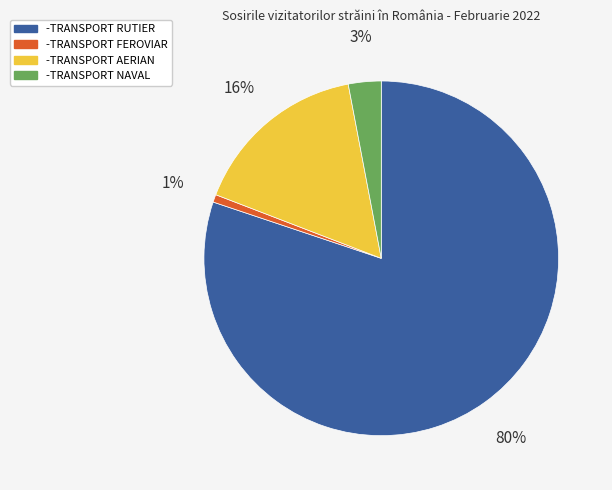

What percentage is the -TRANSPORT AERIAN slice, to the nearest percent?

16%